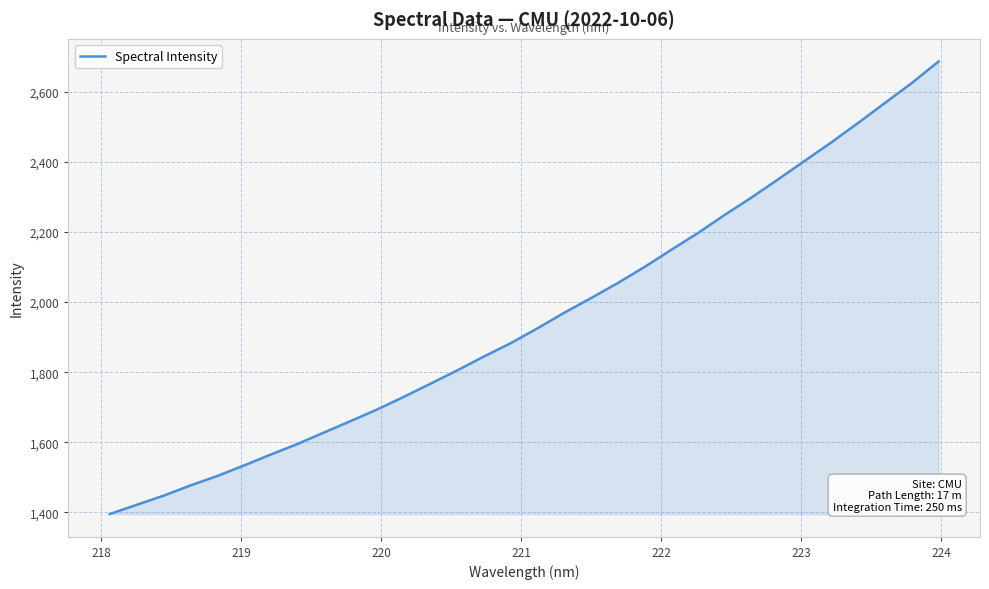

What is the difference between the maximum and minimum values?

1290.5